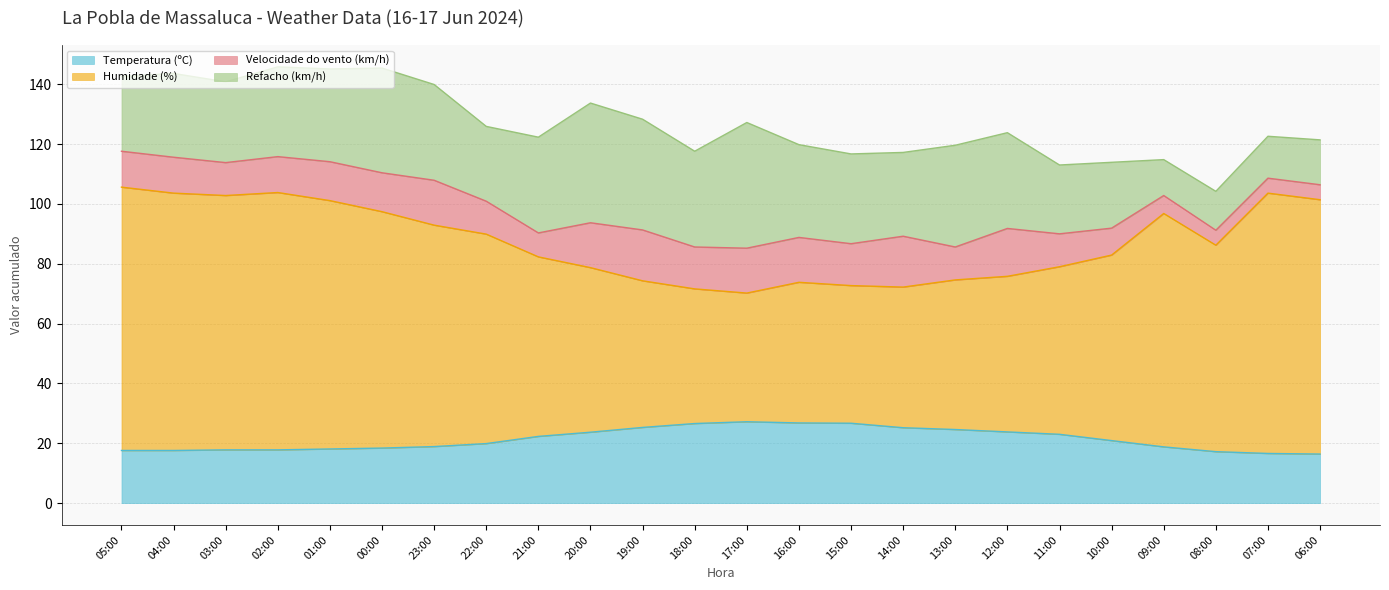

Between 19:00 and 08:00, which is larger?

19:00